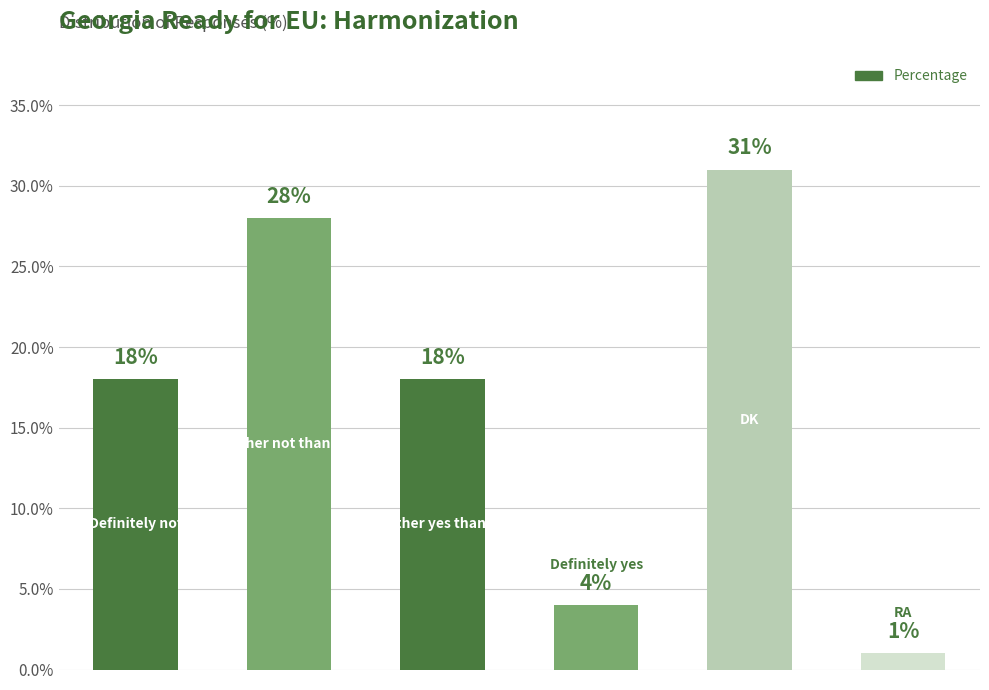

What is the difference between the maximum and second lowest values?

27